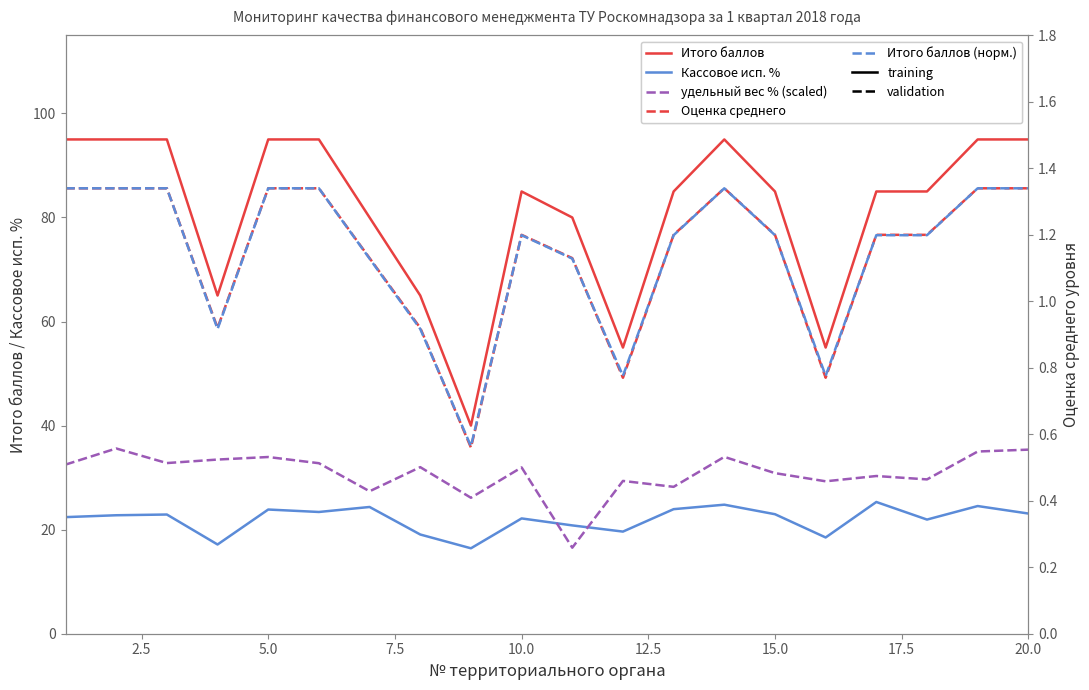

Reading left to right, list all the values displayed in this chart.

Итого баллов: 95.0	95.0	95.0	65.0	95.0	95.0	80.0	65.0	40.0	85.0	80.0	55.0	85.0	95.0	85.0	55.0	85.0	85.0	95.0	95.0
Кассовое исп. %: 22.4	22.8	22.9	17.1	23.9	23.4	24.4	19.1	16.4	22.2	20.8	19.6	23.9	24.8	23.0	18.5	25.3	21.9	24.5	23.1
удельный вес % (scaled): 32.5	35.6	32.8	33.5	34.0	32.8	27.4	32.0	26.1	32.0	16.5	29.4	28.2	34.0	30.9	29.3	30.3	29.7	35.0	35.4
Оценка среднего: 1.3	1.3	1.3	0.9	1.3	1.3	1.1	0.9	0.6	1.2	1.1	0.8	1.2	1.3	1.2	0.8	1.2	1.2	1.3	1.3
Итого баллов (норм.): 1.3	1.3	1.3	0.9	1.3	1.3	1.1	0.9	0.6	1.2	1.1	0.8	1.2	1.3	1.2	0.8	1.2	1.2	1.3	1.3